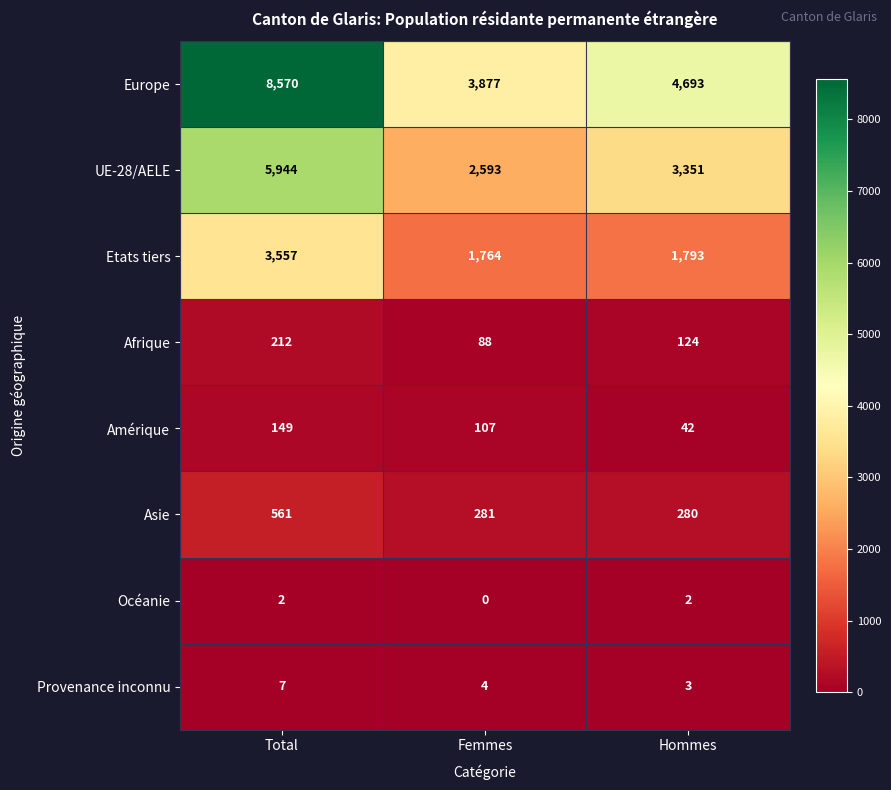

Reading right to left, what are all the values shown in this chart?

Europe: Hommes=4693	Femmes=3877	Total=8570
UE-28/AELE: Hommes=3351	Femmes=2593	Total=5944
Etats tiers: Hommes=1793	Femmes=1764	Total=3557
Afrique: Hommes=124	Femmes=88	Total=212
Amérique: Hommes=42	Femmes=107	Total=149
Asie: Hommes=280	Femmes=281	Total=561
Océanie: Hommes=2	Femmes=0	Total=2
Provenance inconnu: Hommes=3	Femmes=4	Total=7